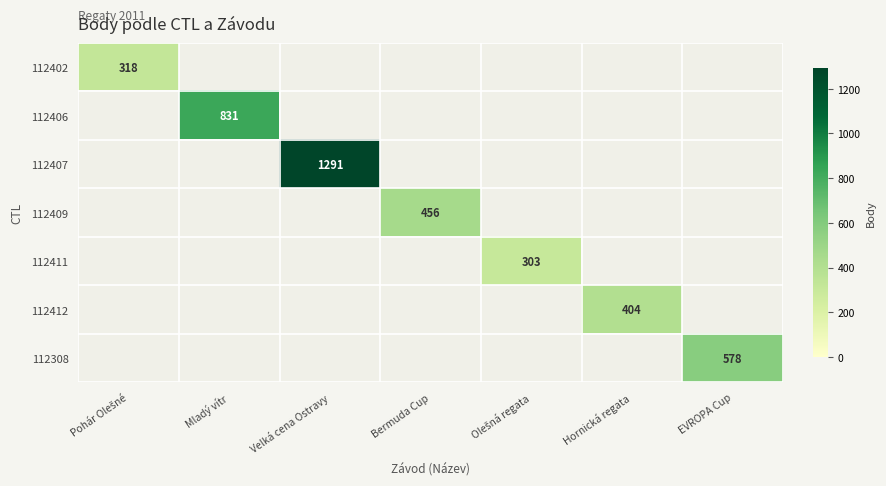

Rank the categories by 112412 value from highest to lowest.

Hornická regata, Pohár Olešné, Mladý vítr, Velká cena Ostravy, Bermuda Cup, Olešná regata, EVROPA Cup